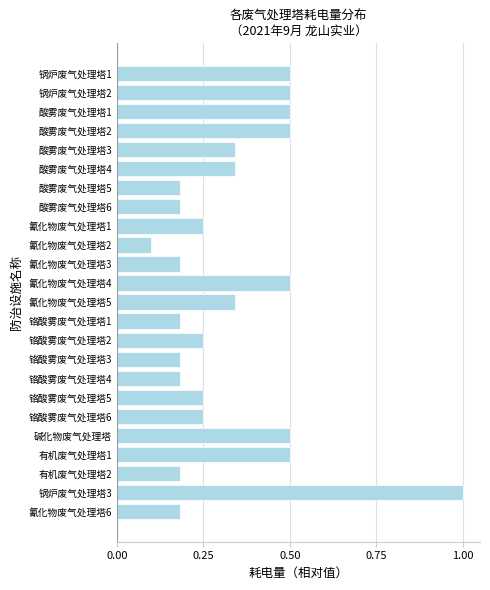

What is the smallest value displayed?

0.1